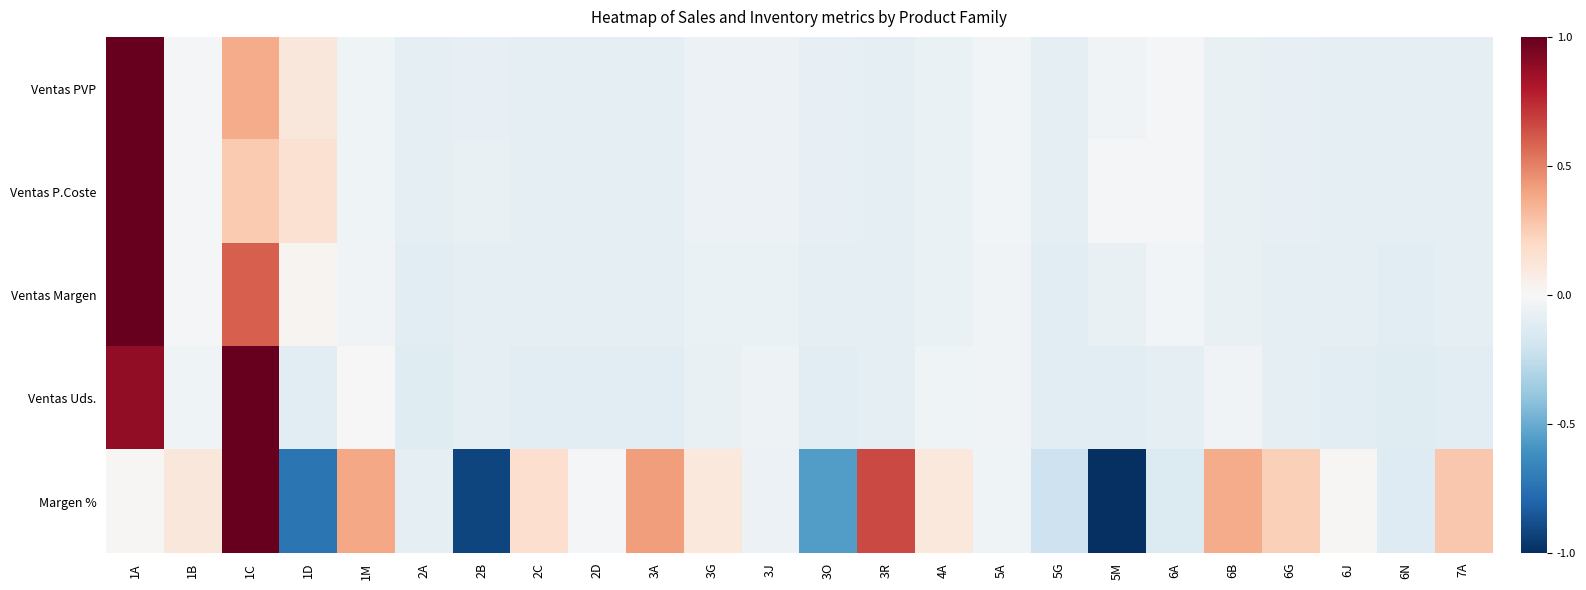

What is the total value across all series at 2A?

-0.5